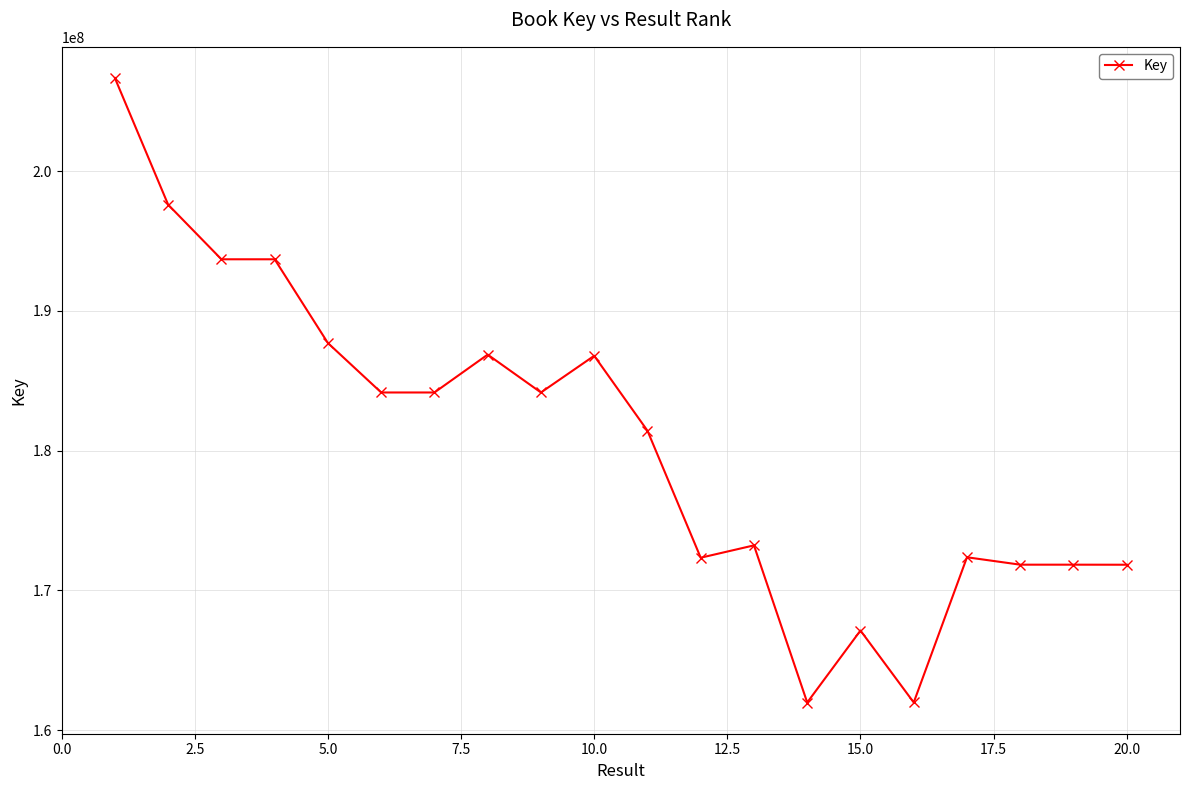

What is the difference between the maximum and minimum values?

44693155